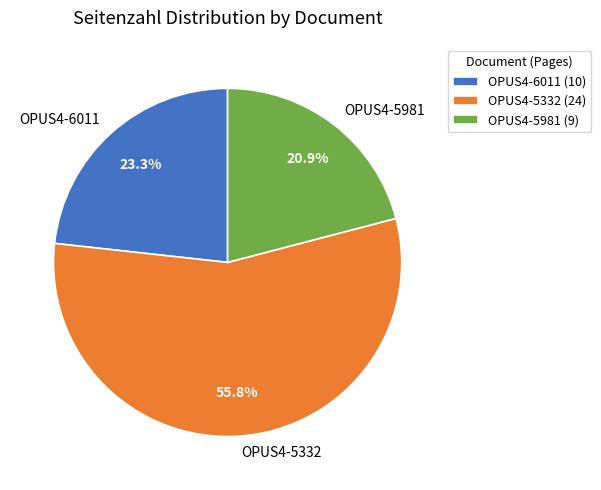

To the nearest percent, what is the combined percentage of OPUS4-5332 and OPUS4-6011?

79%